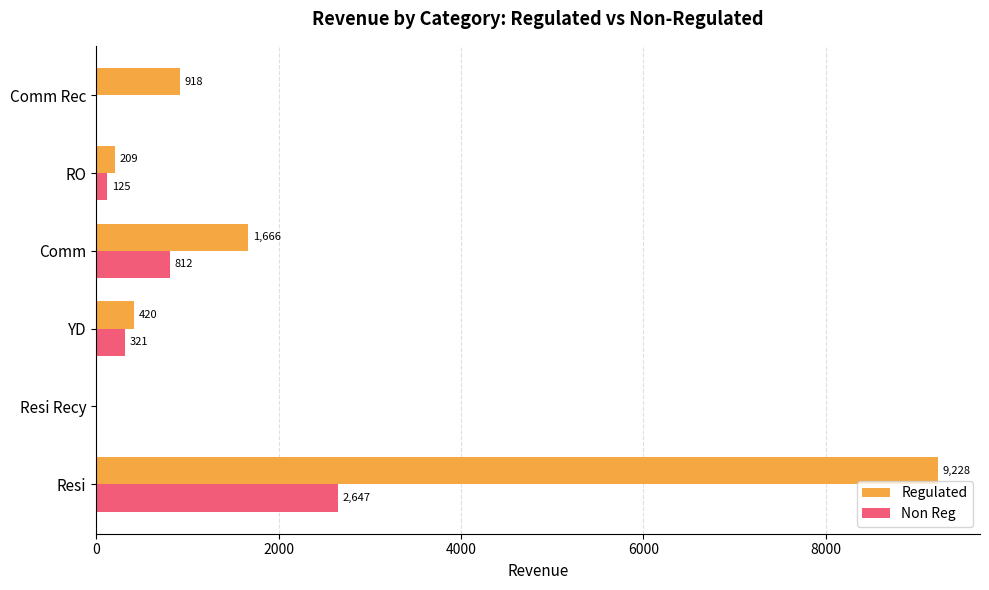

What is the sum of all Non Reg values?

3905.0